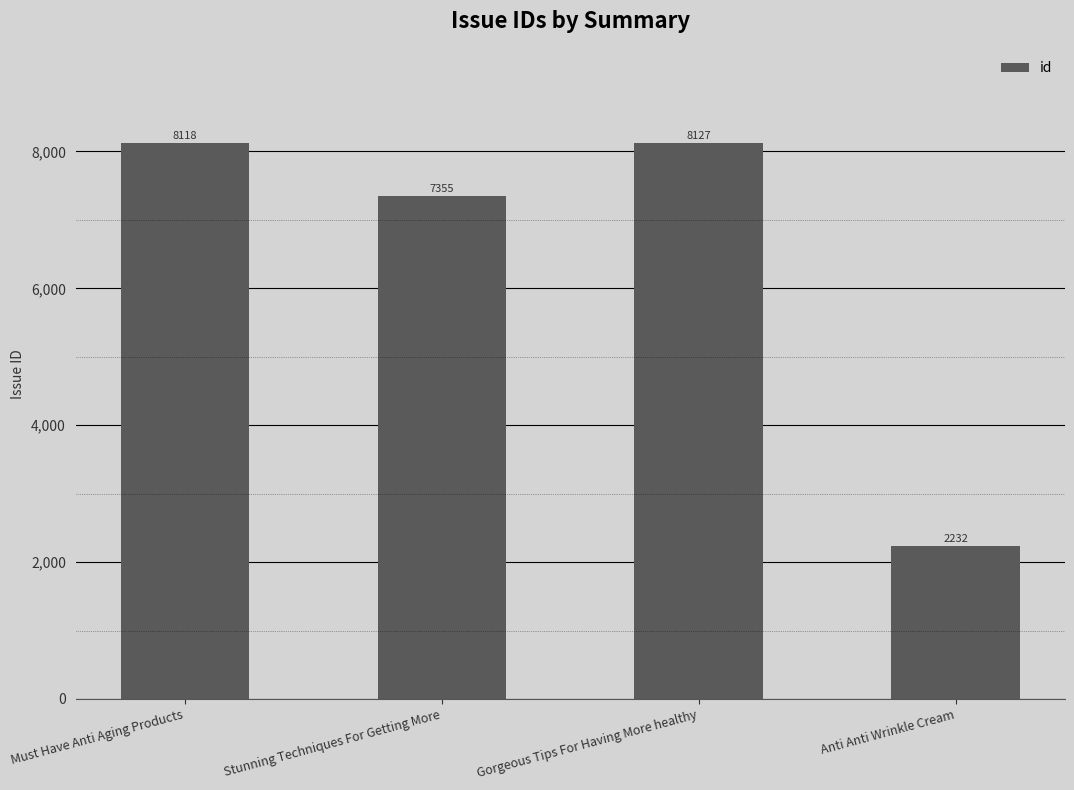

Reading right to left, what are all the values shown in this chart?

Anti Anti Wrinkle Cream=2232	Gorgeous Tips For Having More healthy=8127	Stunning Techniques For Getting More=7355	Must Have Anti Aging Products=8118